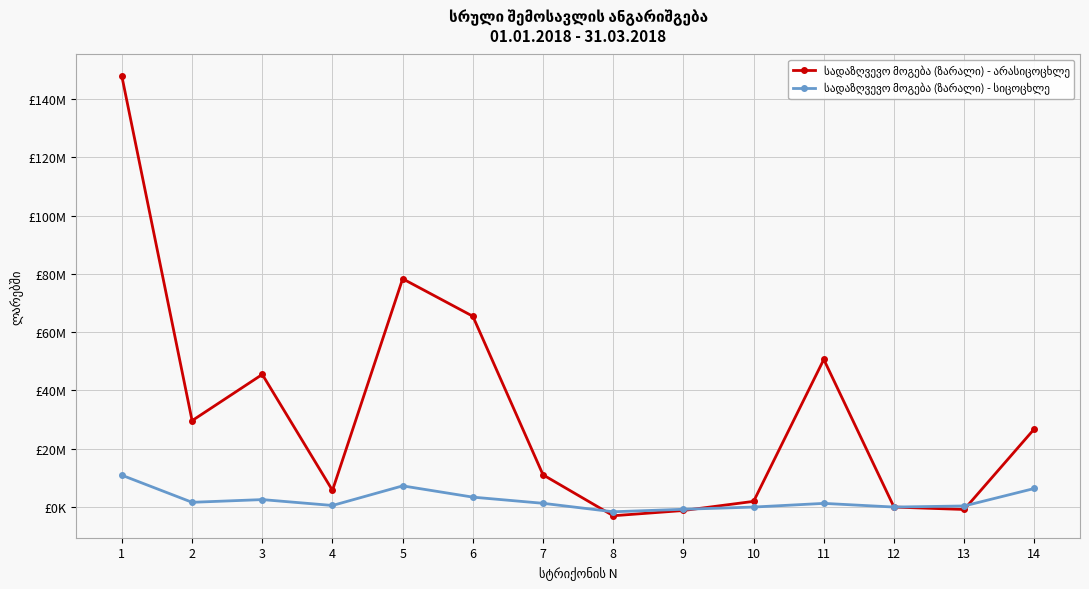

Does the chart display data point markers on the line(s)?

Yes